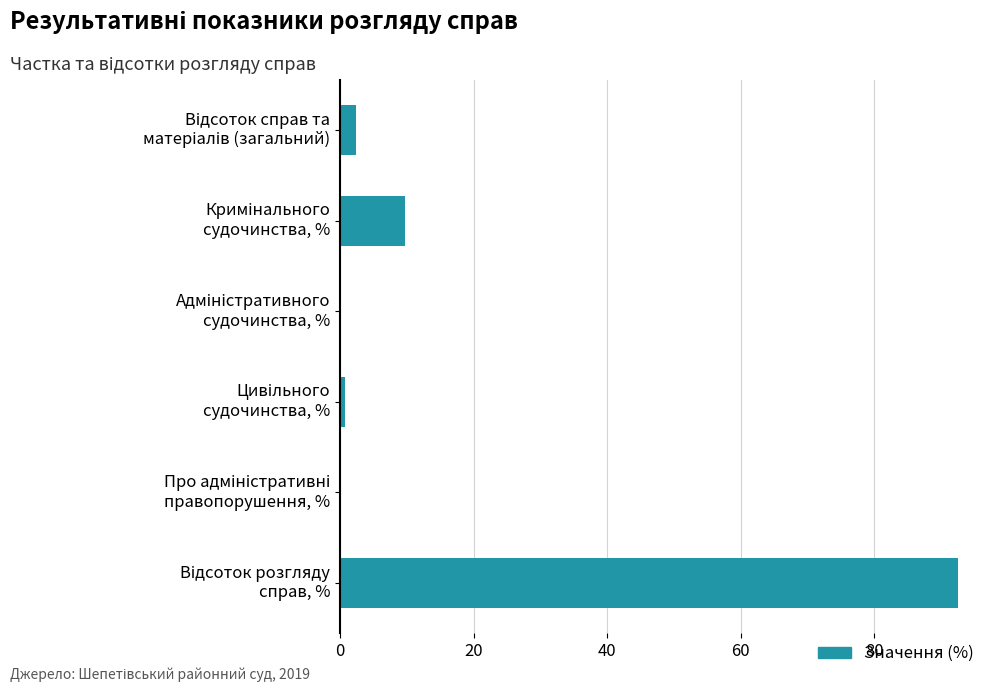

What is the maximum value shown in the chart?

92.6